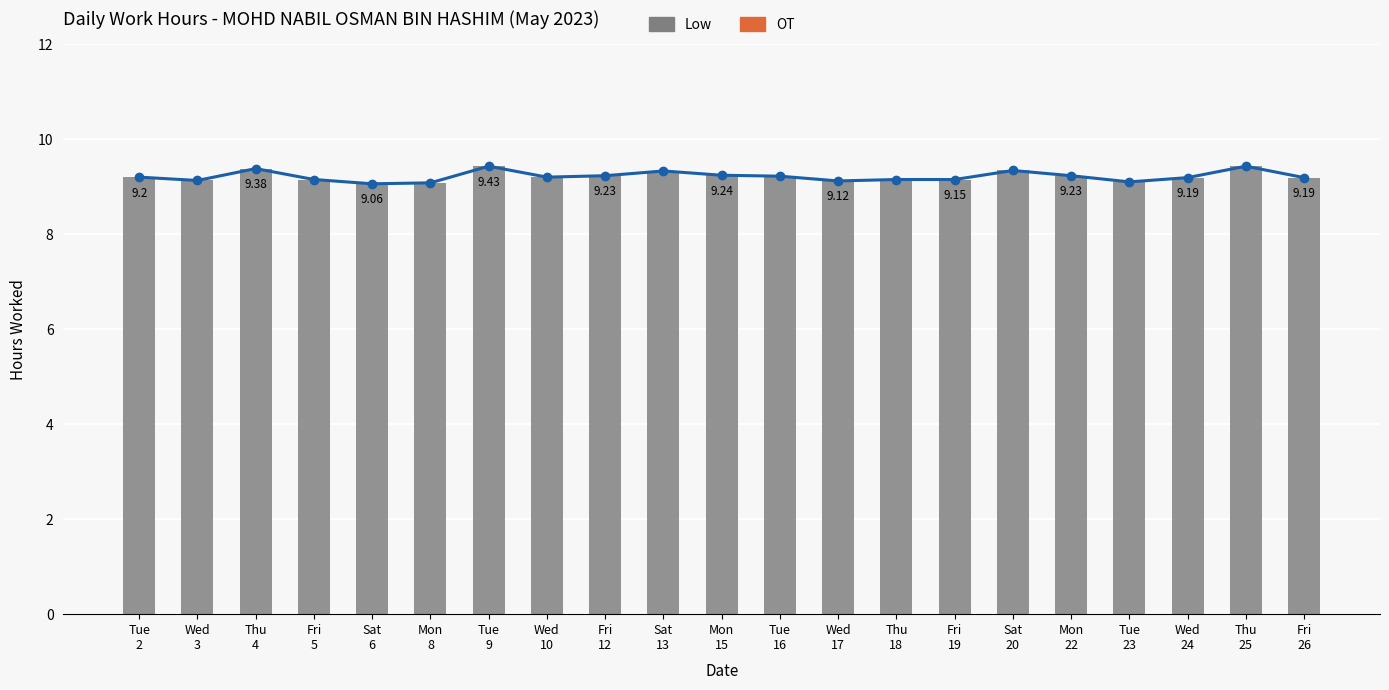

How many groups of bars are there?

21